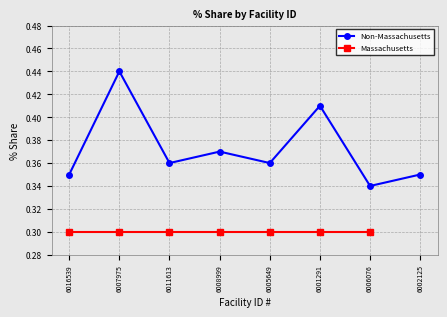

Rank the categories by value from lowest to highest.

6006076, 6016539, 6002125, 6011613, 6005649, 6008999, 6001291, 6007975